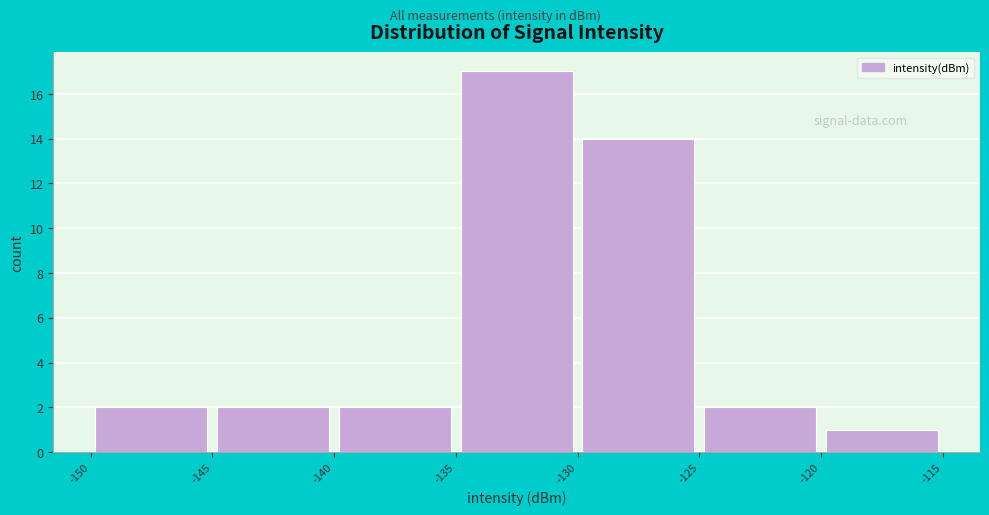

Reading left to right, transcribe this chart: for each bar, give the range it covers on the x-axis and its height. The values are not printed on the chart, so give them approximately, as read against the axis.

-150 to -145: 2
-145 to -140: 2
-140 to -135: 2
-135 to -130: 17
-130 to -125: 14
-125 to -120: 2
-120 to -115: 1